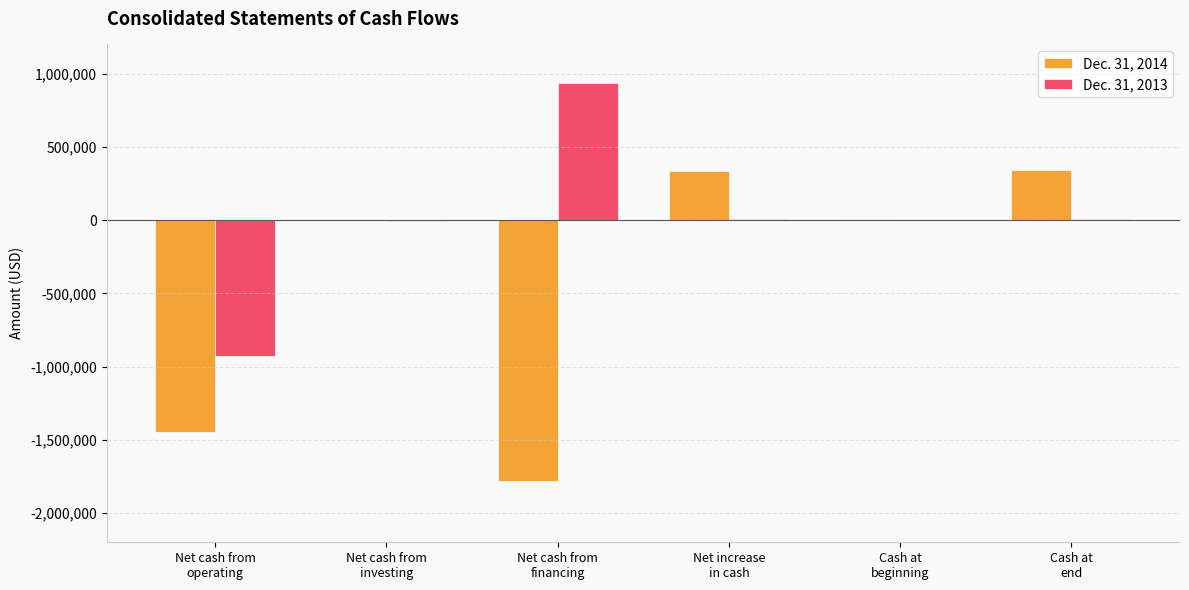

What is the greatest value displayed?

934815